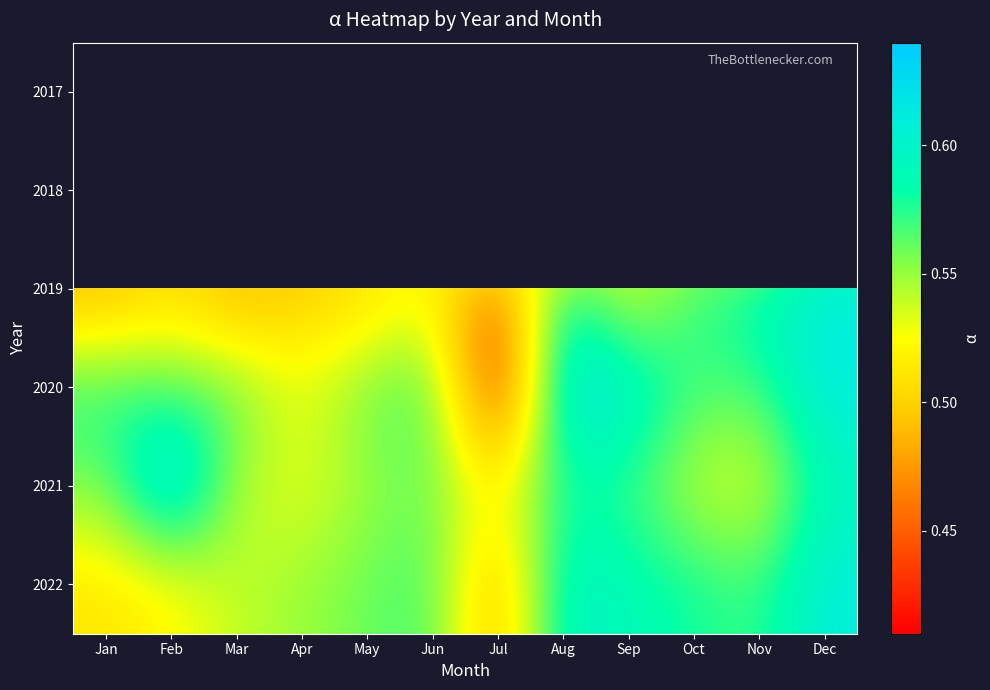

At which category is the sum across all series the highest?

Dec